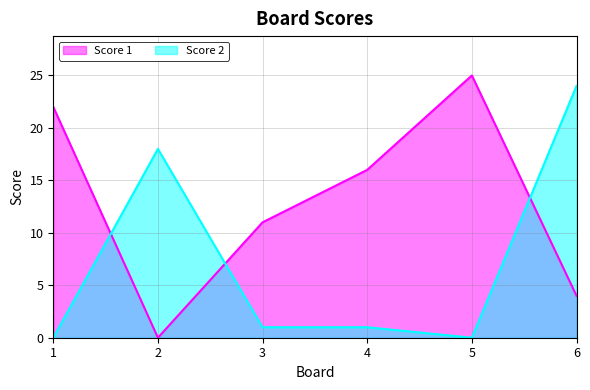

What is the value of the Score 1 point at the 3rd from the left?

11